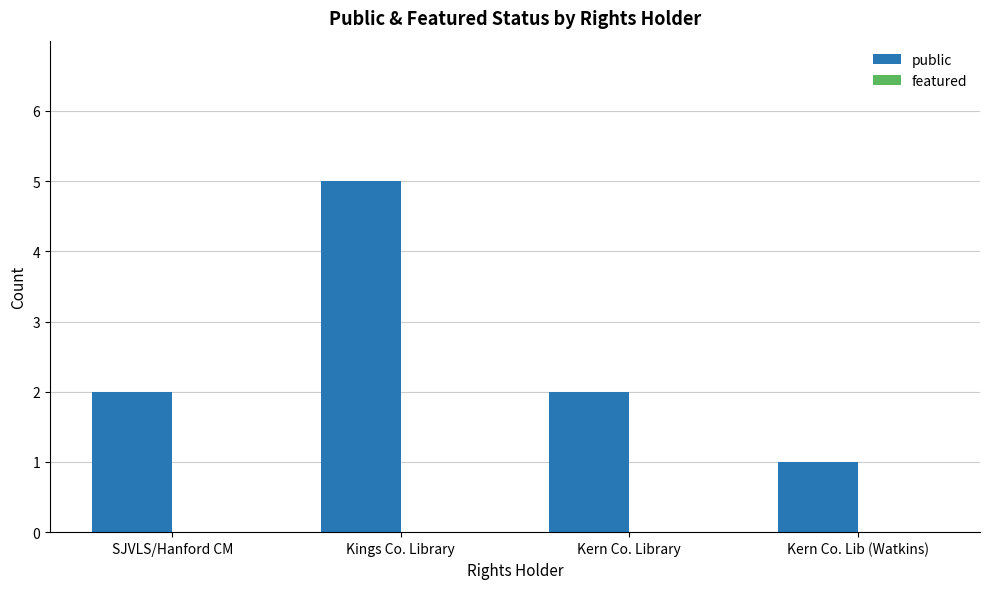

What position from the left is SJVLS/Hanford CM?

1